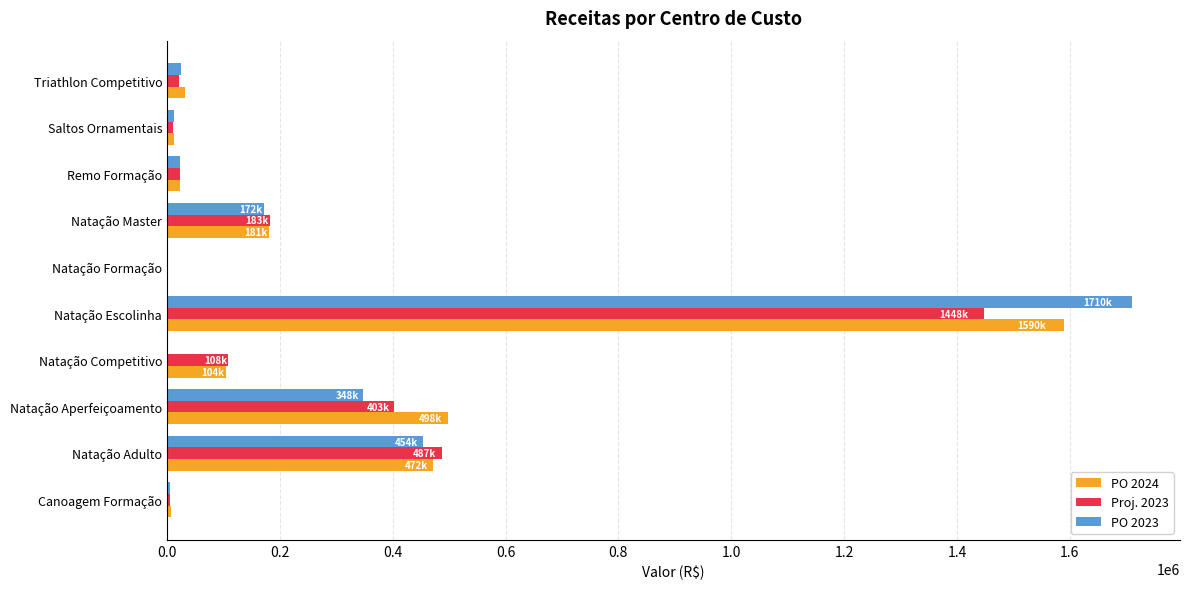

What is the sum of the Proj. 2023 values at Natação Competitivo and Natação Escolinha?

1556723.8